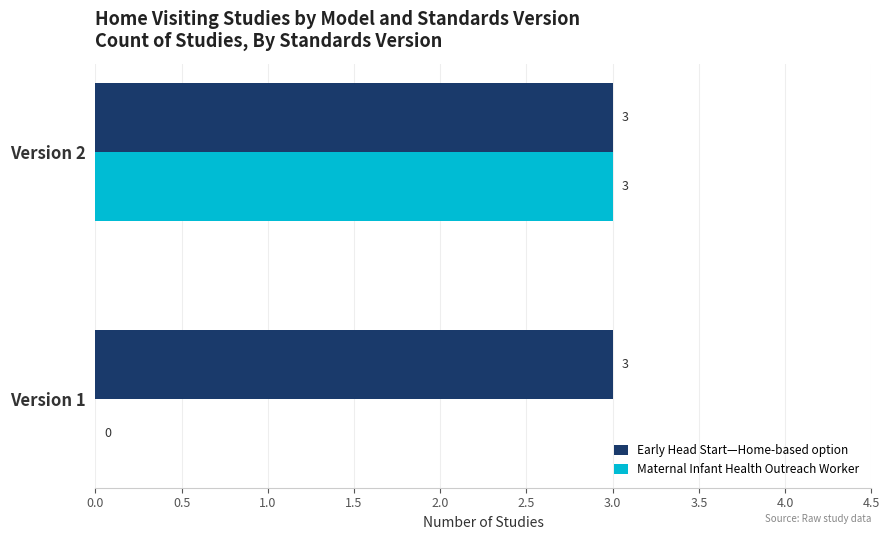

What is the maximum value for Early Head Start—Home-based option?

3